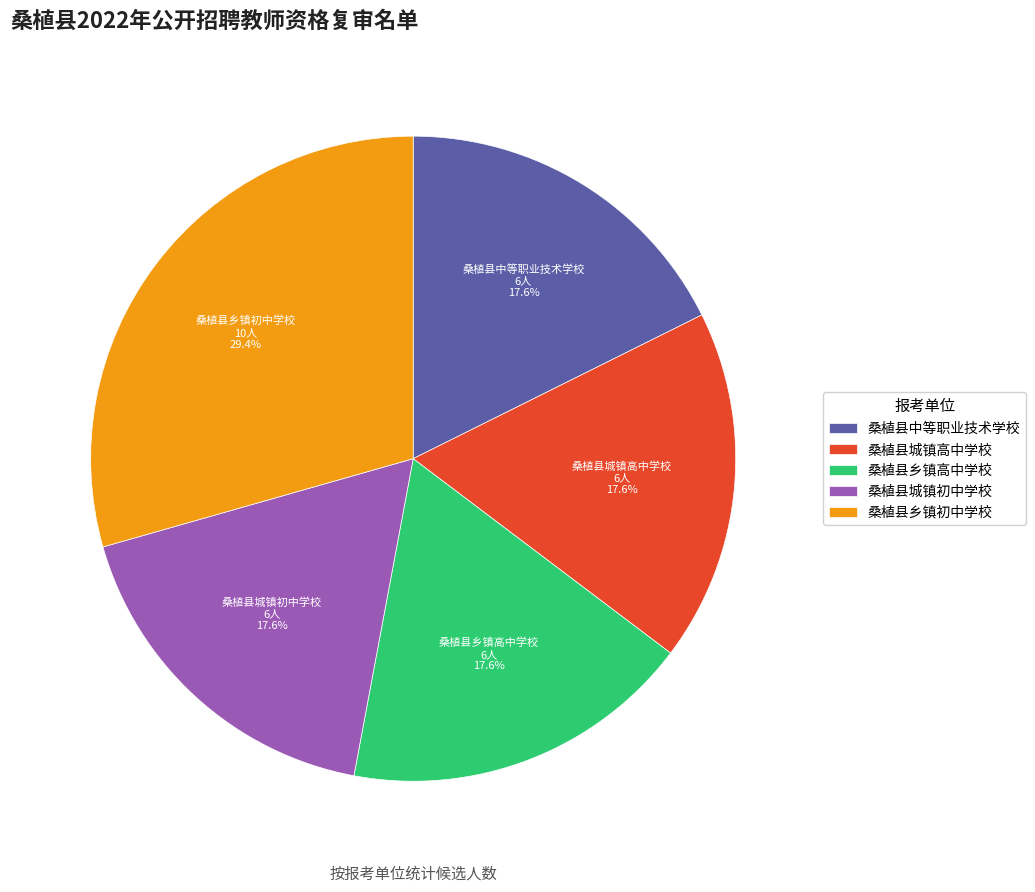

What is the largest slice in the pie chart?

桑植县乡镇初中学校